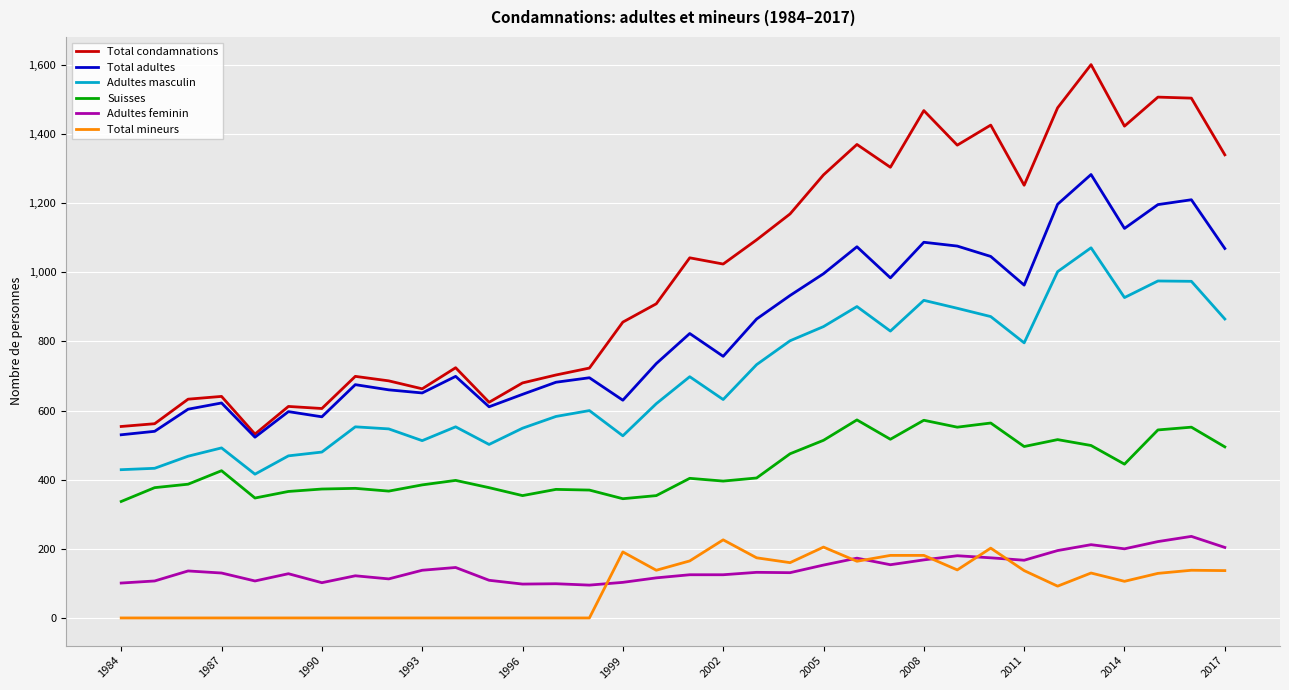

What is the maximum value shown in the chart?

1601